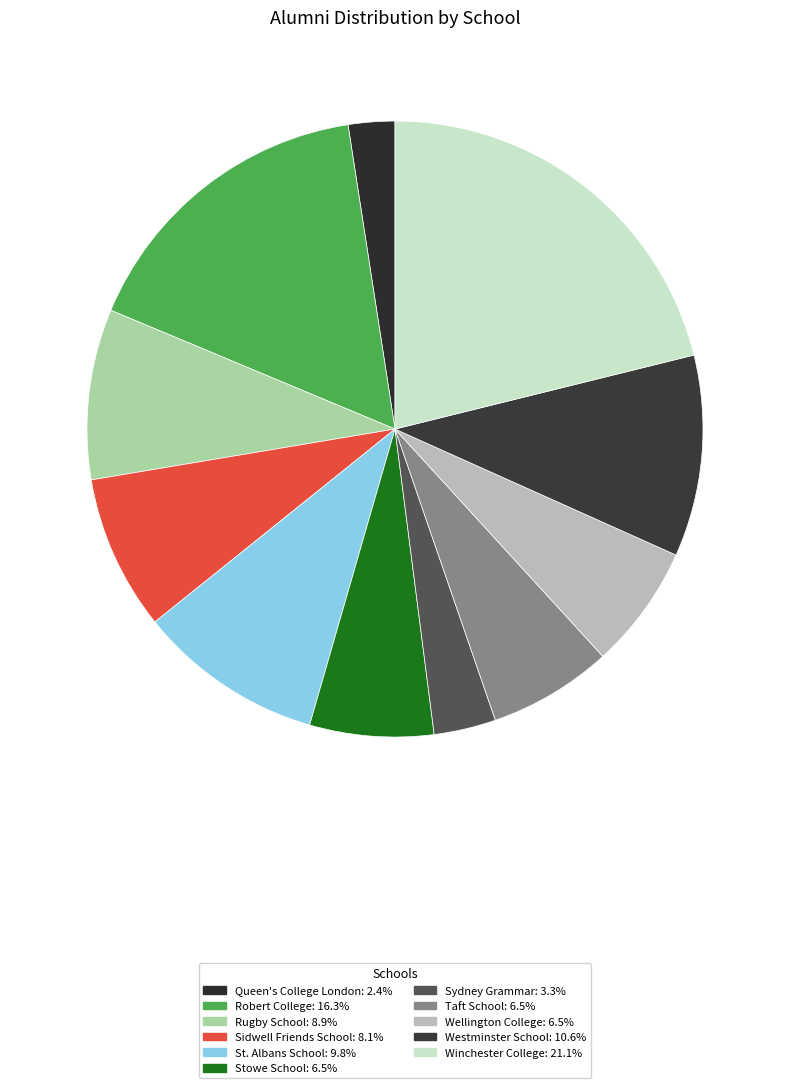

How many slices are in this pie chart?

11